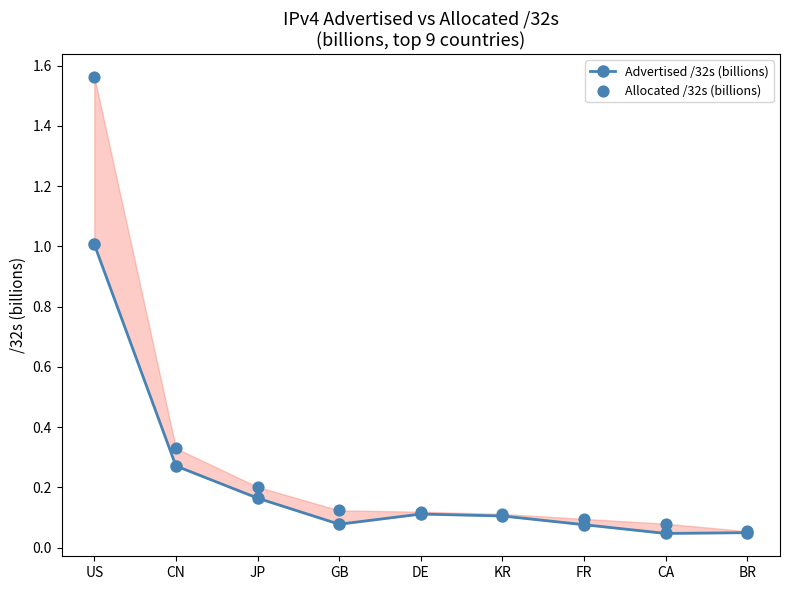

Which series has the largest Y range (max minus min)?

Allocated /32s (billions)